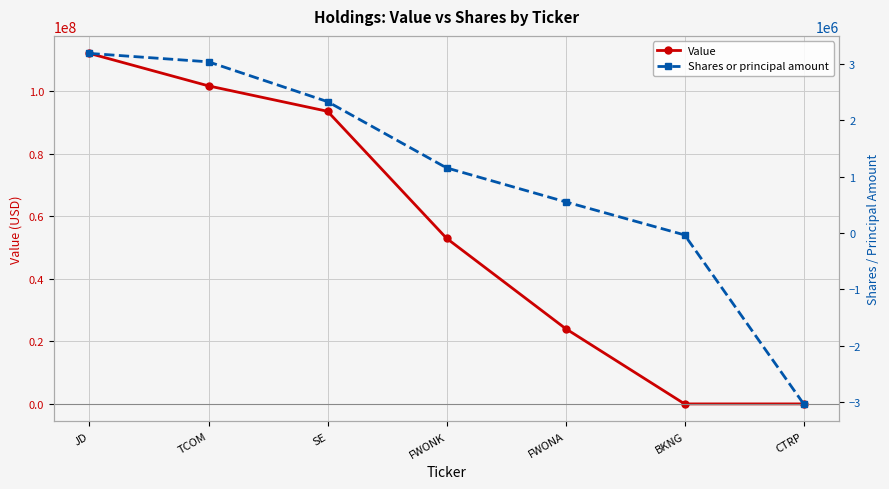

Reading right to left, what are all the values shown in this chart?

Value: 0	0	24105000	53007000	93656000	101789000	112184000
Shares or principal amount: -3034840	-36799	550587	1153206	2328595	3034840	3184327